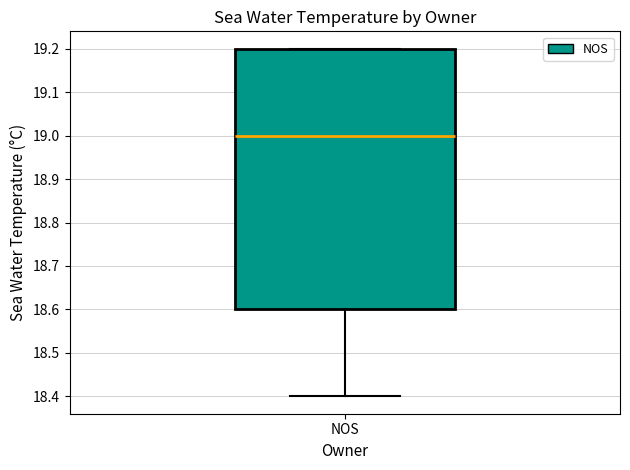

Read this box plot against the y-axis: the position of the median line, the range covered by the box, and the ends of both whiskers. The values are not printed on the chart, so give them approximately, as read against the axis.

median 19.0, box 18.6 to 19.2, whiskers 18.4 to 19.2